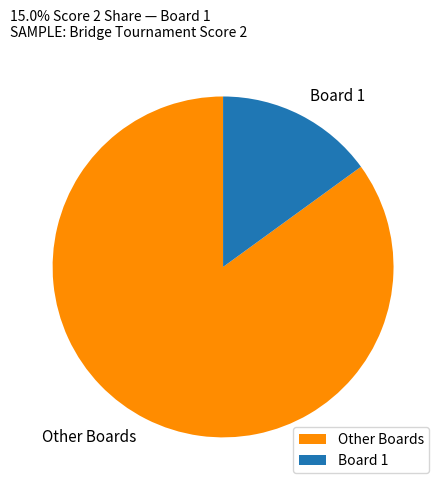

Is there a majority slice in this chart?

Yes